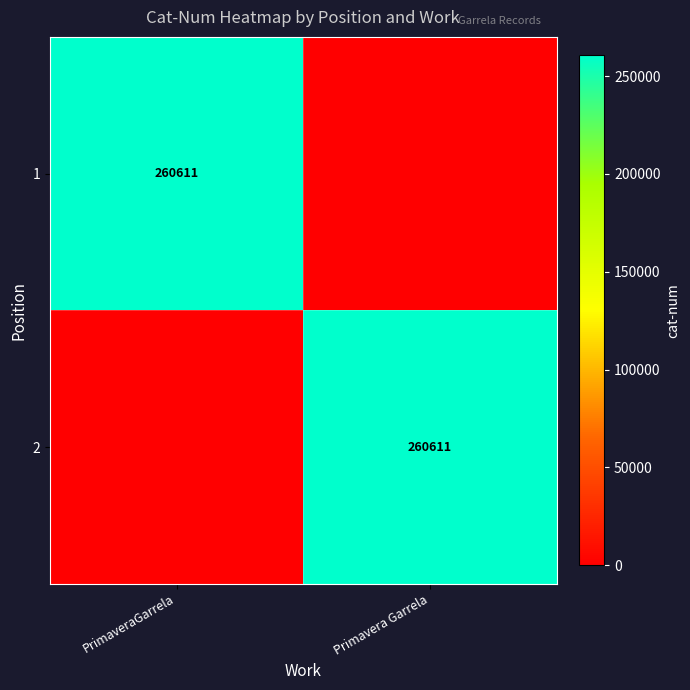

Between PrimaveraGarrela and Primavera Garrela, which is larger?

PrimaveraGarrela